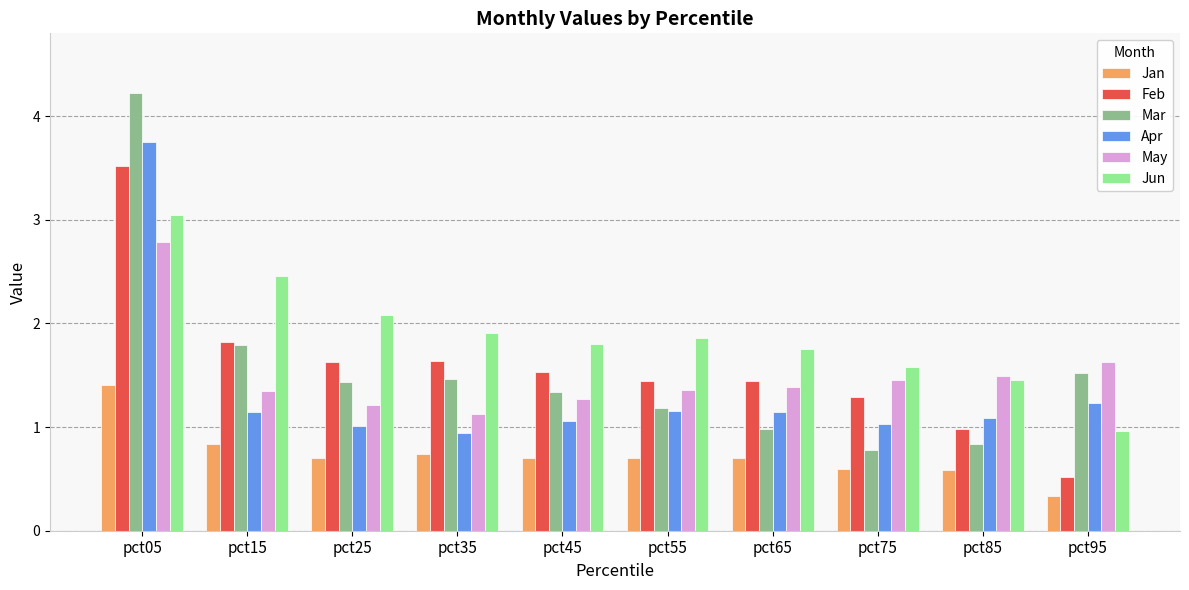

What is the difference between the May values at pct95 and pct45?

0.4